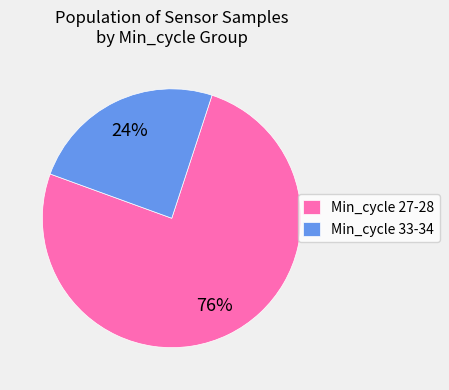

To the nearest percent, what percentage of the pie is Min_cycle 27-28?

76%